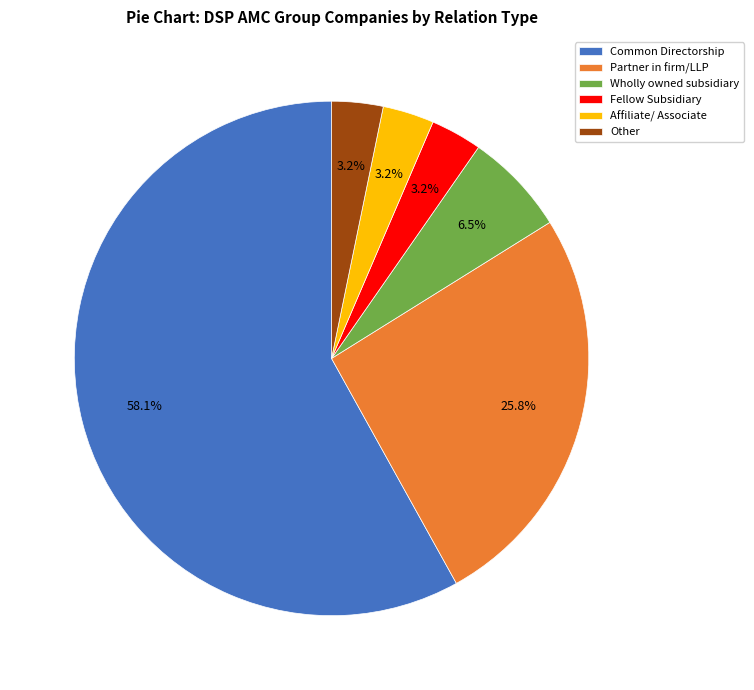

Is Common Directorship the majority of the pie?

Yes